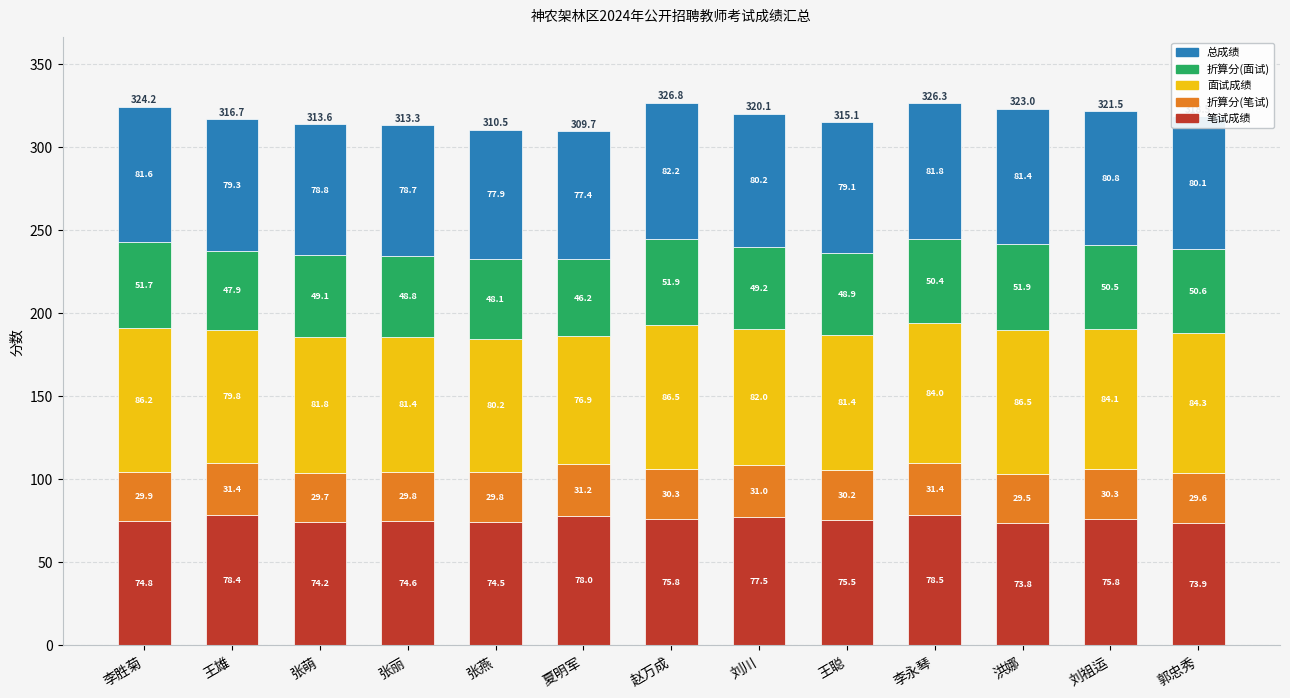

True or false: 笔试成绩 has a value of 78.4 at 王雄.

True